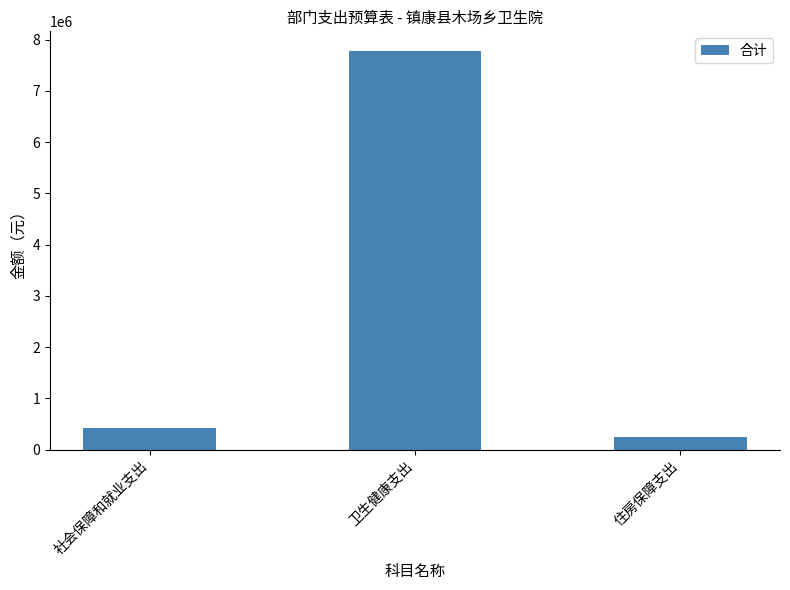

What is the minimum value shown in the chart?

252193.7